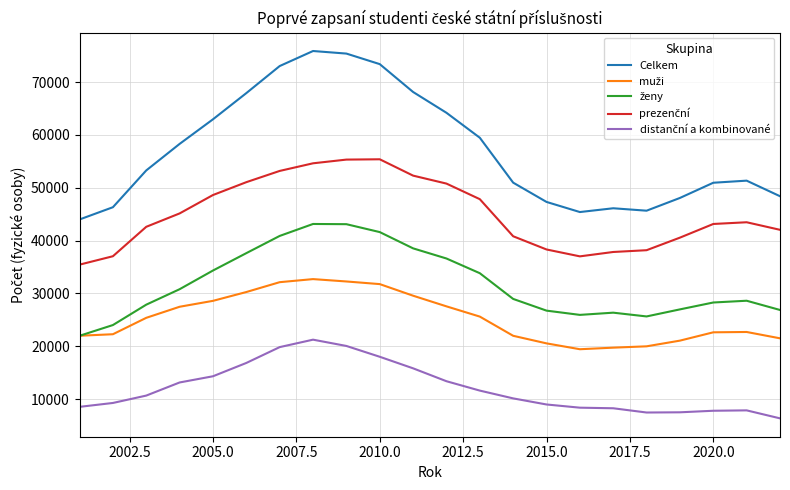

Which series has the largest total across all categories?

Celkem